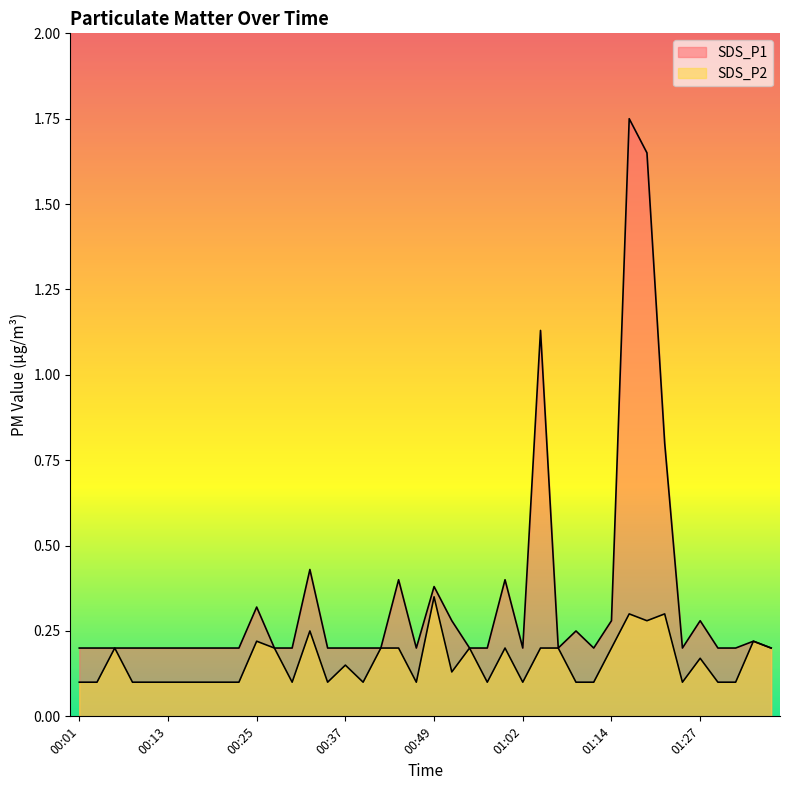

True or false: SDS_P2 has more than 2 points higher than both neighbors.

True